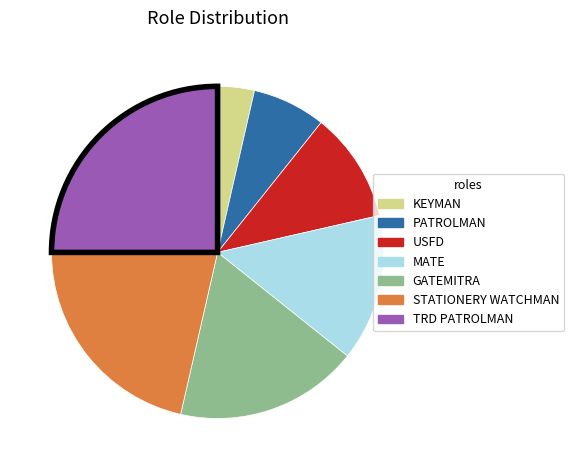

The MATE slice represents 14% of the pie. True or false?

True